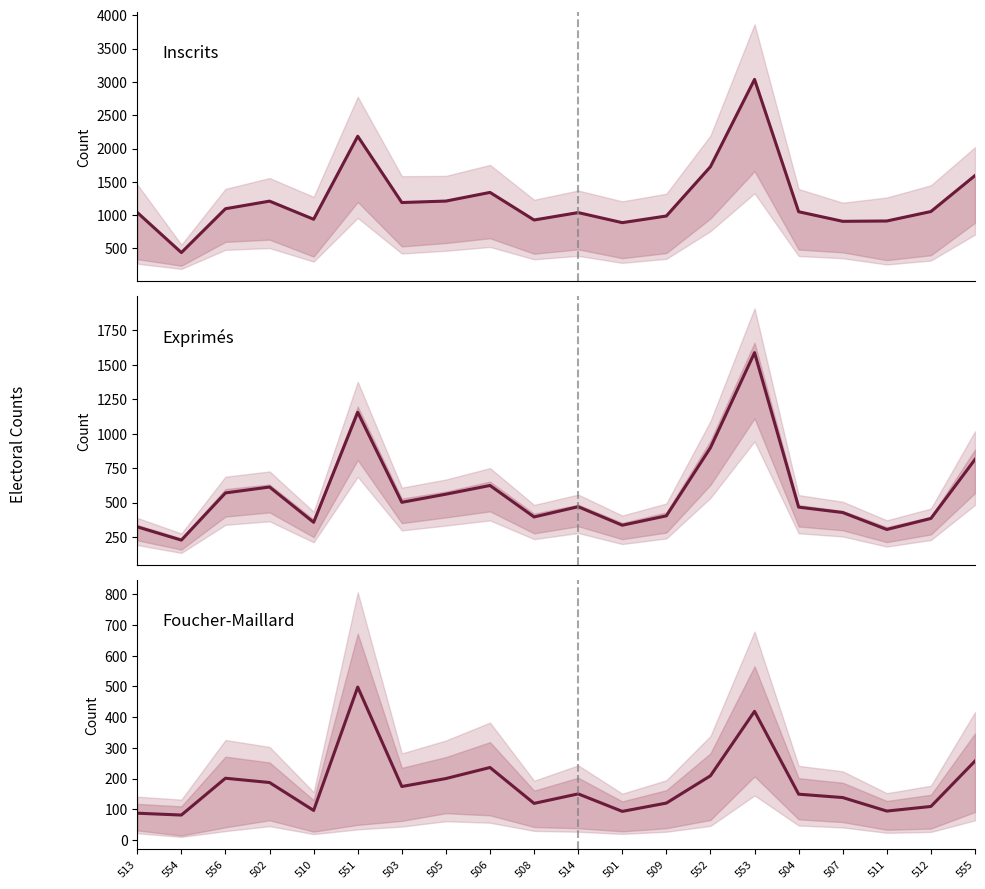

At which category is the sum across all series the highest?

553